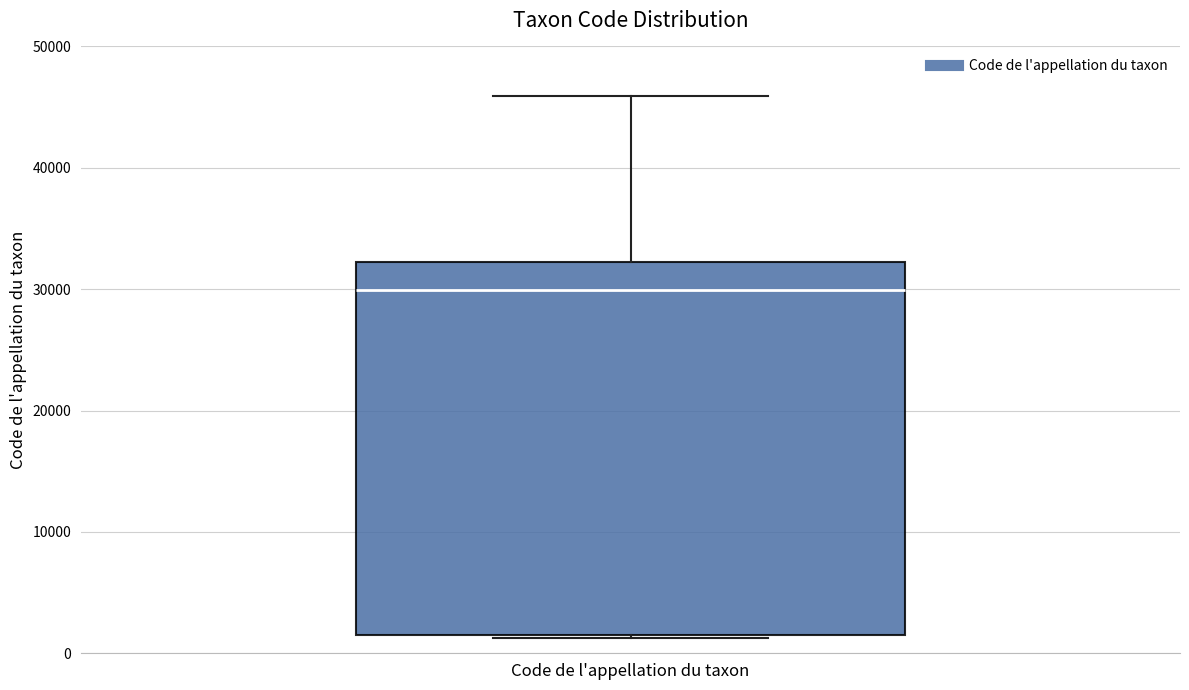

Read this box plot against the y-axis: the position of the median line, the range covered by the box, and the ends of both whiskers. The values are not printed on the chart, so give them approximately, as read against the axis.

median 30000, box 2000 to 32000, whiskers 1000 to 46000